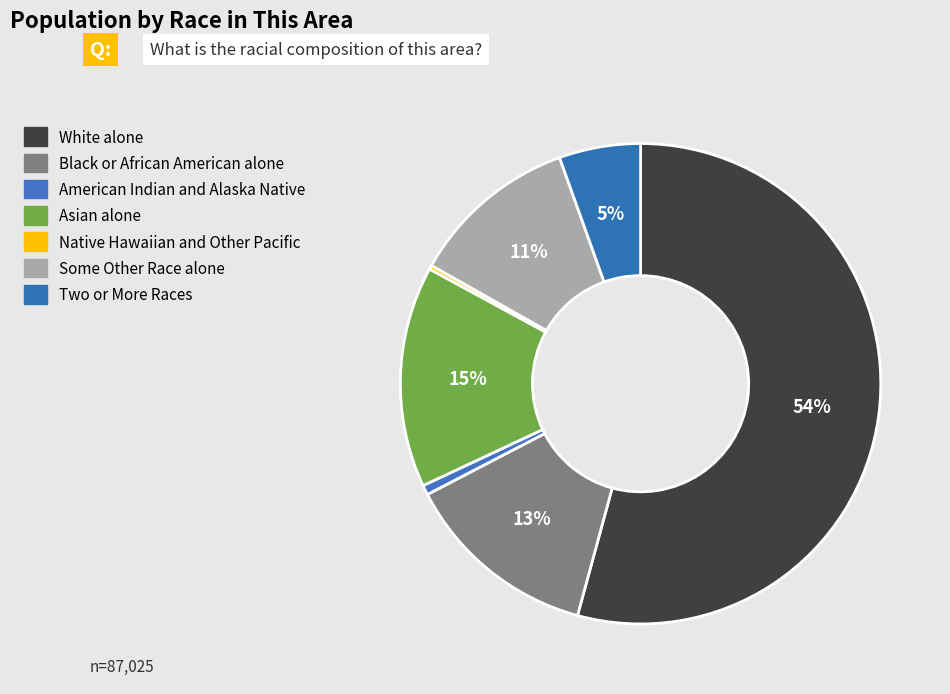

What is the smallest slice in the pie chart?

Native Hawaiian and Other Pacific